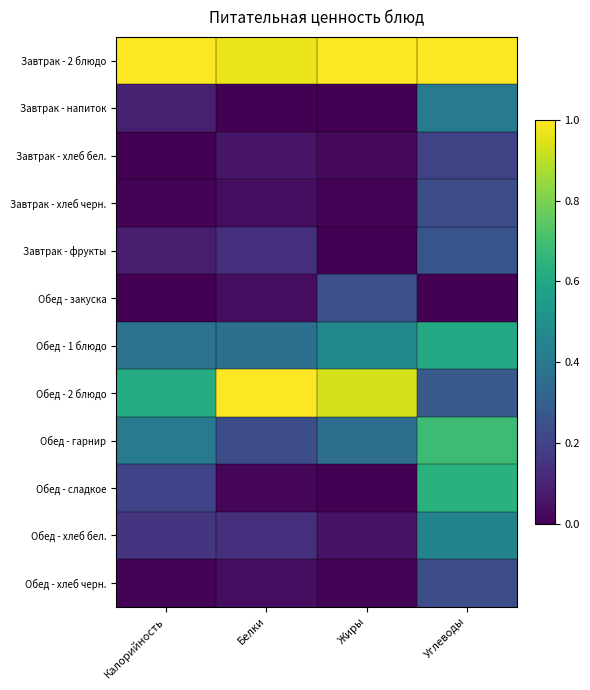

Which series has the largest range (max minus min)?

Обед - 2 блюдо